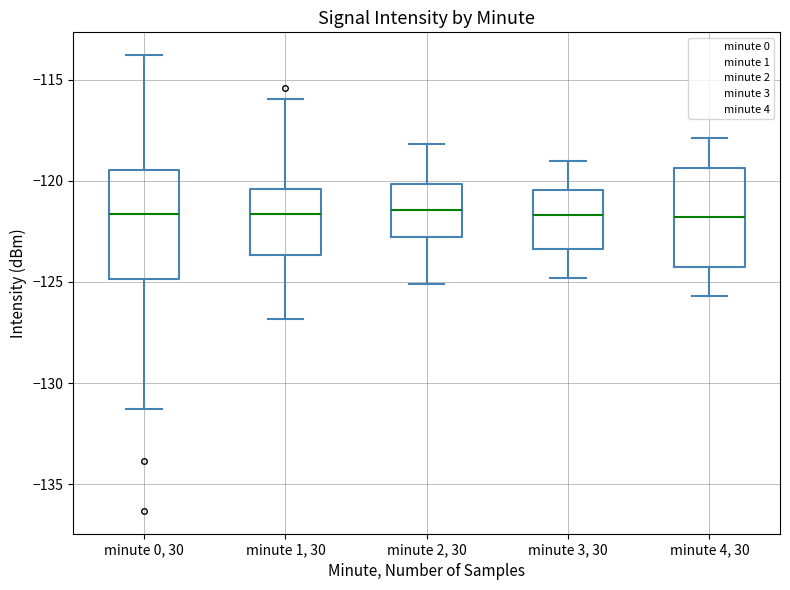

Where does the upper whisker of the box for minute 1, 30 end on the y-axis? The values are not printed on the chart, so give them approximately, as read against the axis.

-116.0